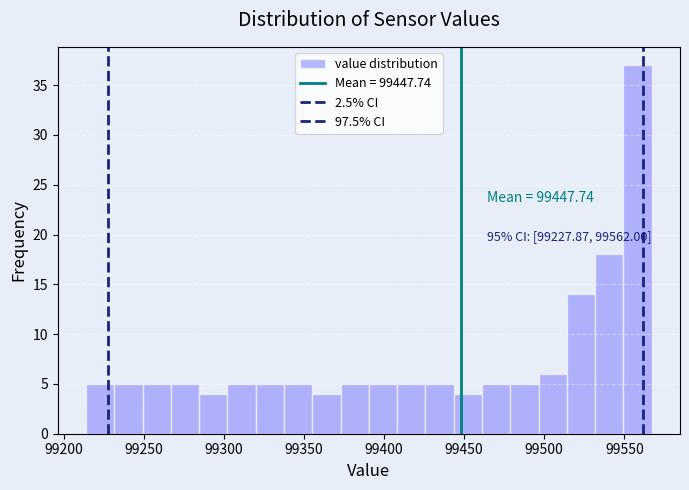

Read against the x-axis, roughly where is the centre of the tallest bar?

99560